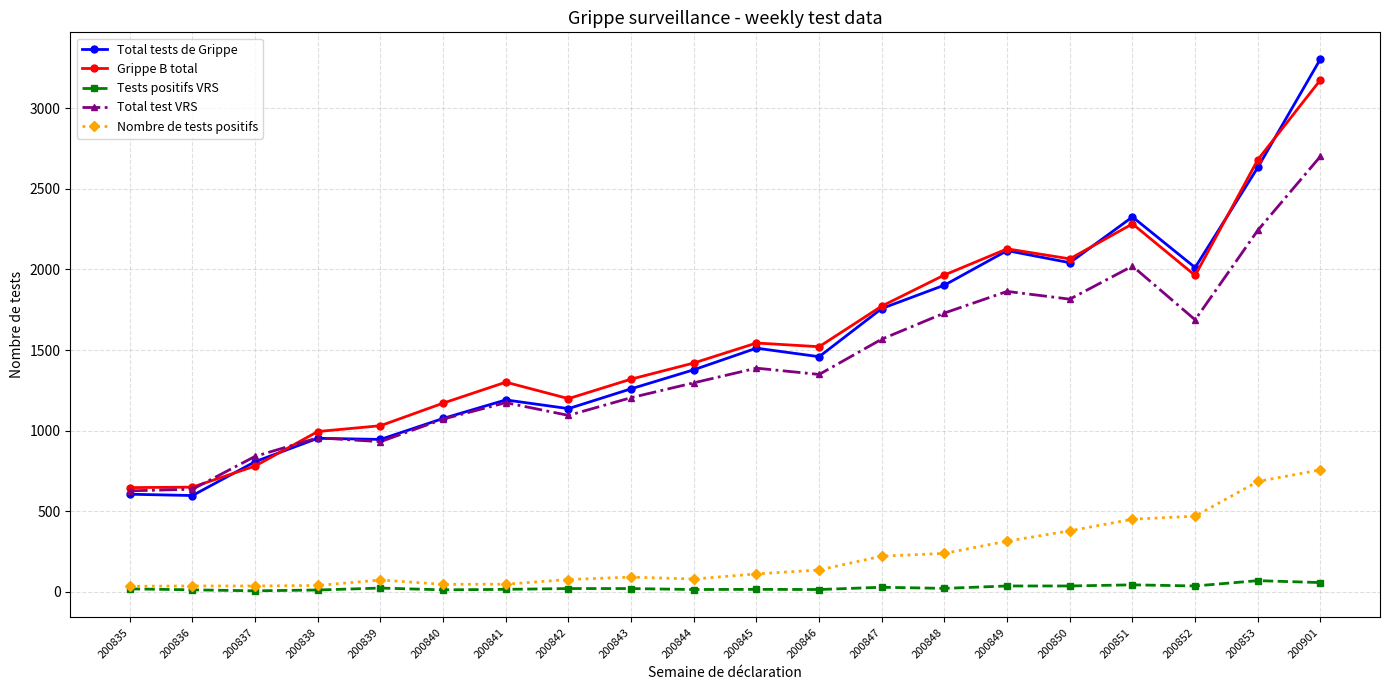

What is the sum of all Nombre de tests positifs values?

4333